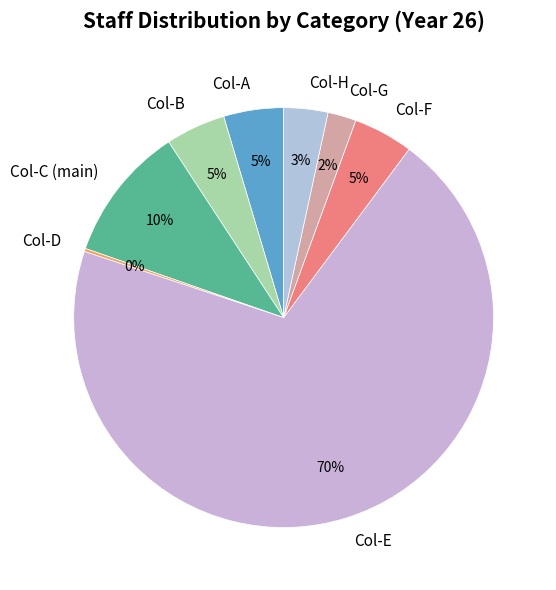

To the nearest percent, what is the average slice percentage?

12%